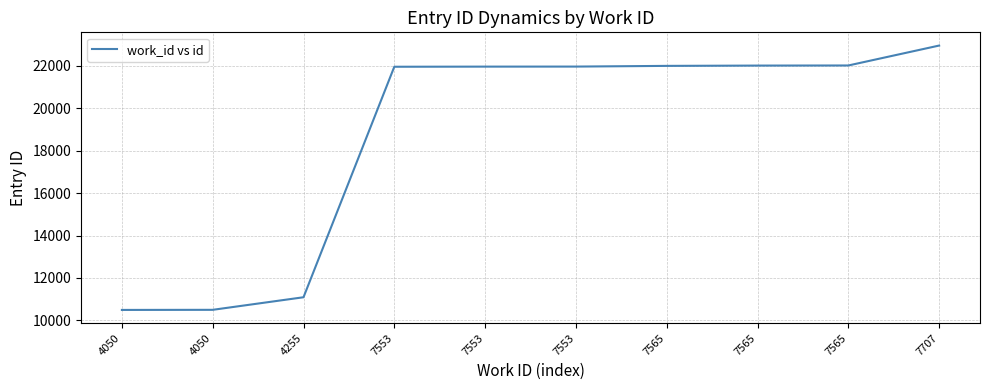

How many lines are shown in the chart?

1